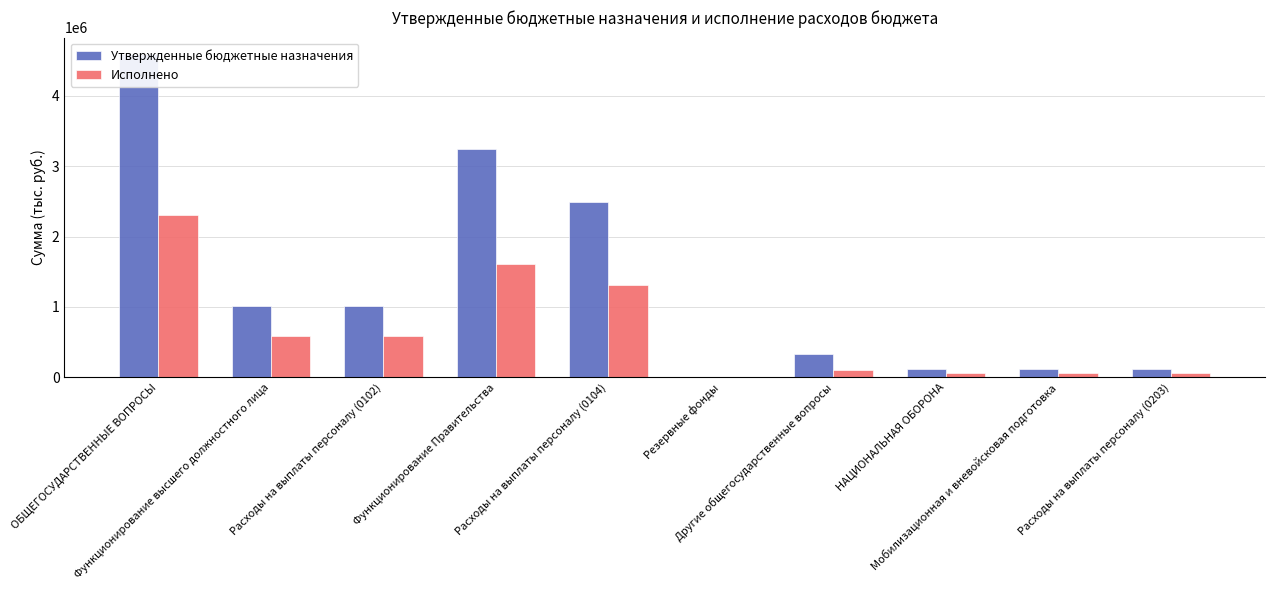

Reading left to right, extract all data points from this chart.

Утвержденные бюджетные назначения: 4597300.0	1012000.0	1012000.0	3250000.0	2484000.0	10000.0	325300.0	115800.0	115800.0	114221.0
Исполнено: 2306927.1	584118.9	584118.9	1612508.2	1312447.7	0.0	110300.0	67417.6	67417.6	66623.3